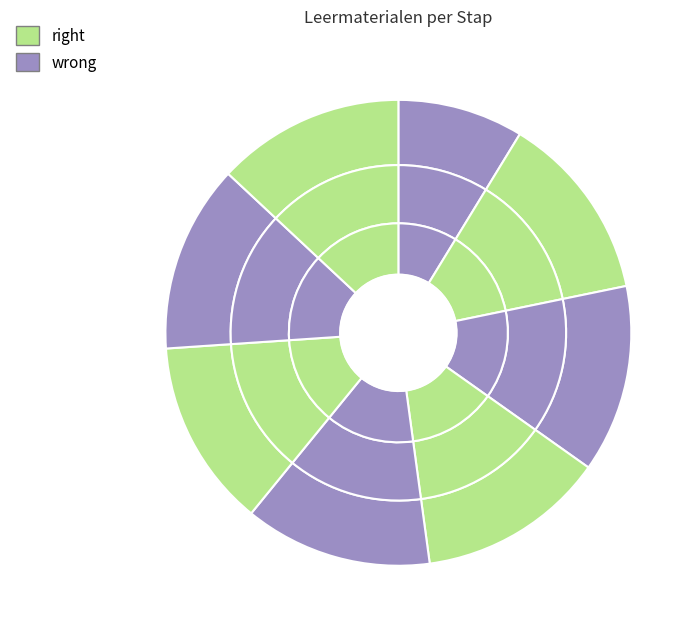

To the nearest percent, what is the difference between the largest and smallest slice percentages?

4%